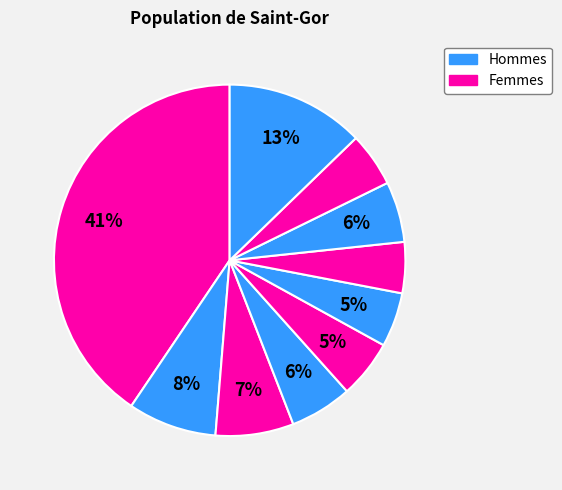

How many slices are in this pie chart?

10